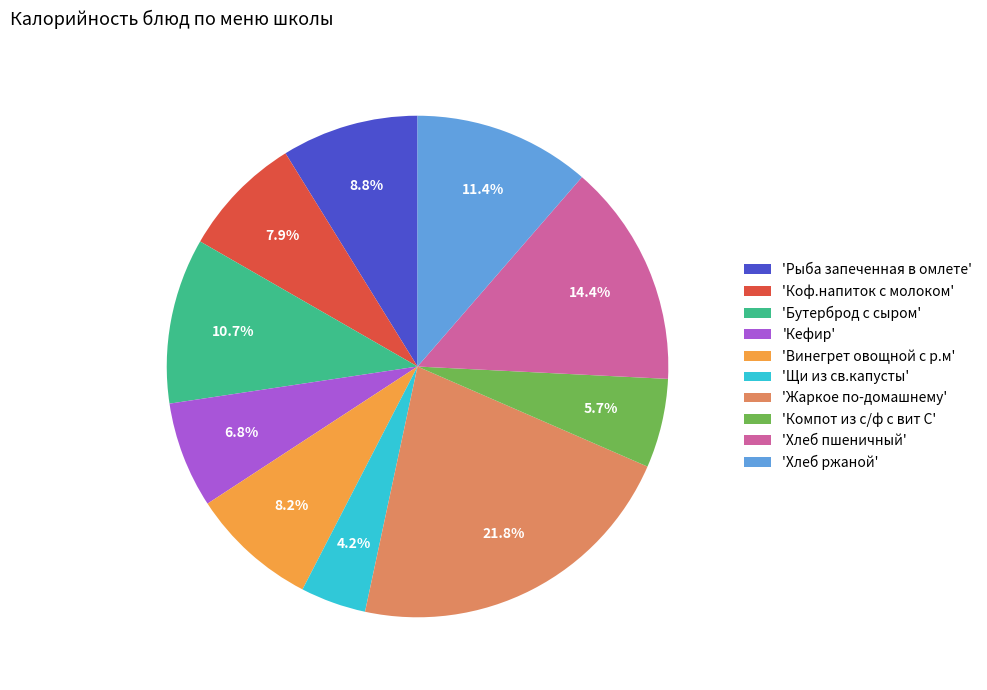

What is the smallest slice in the pie chart?

'Щи из св.капусты'